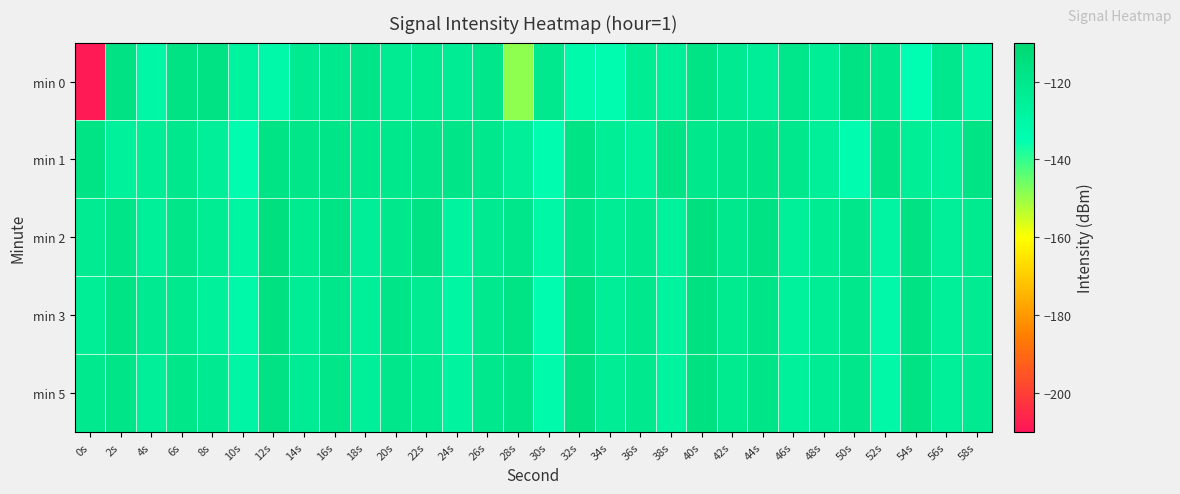

Which series has the largest range (max minus min)?

min 0